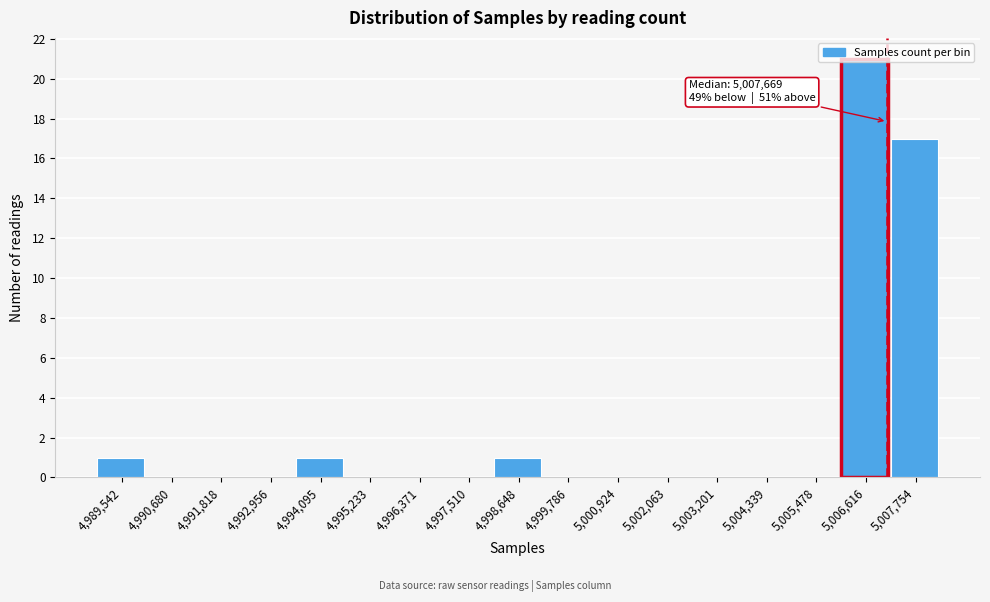

Which has a higher value, 4,994,095 or 4,997,510?

4,994,095